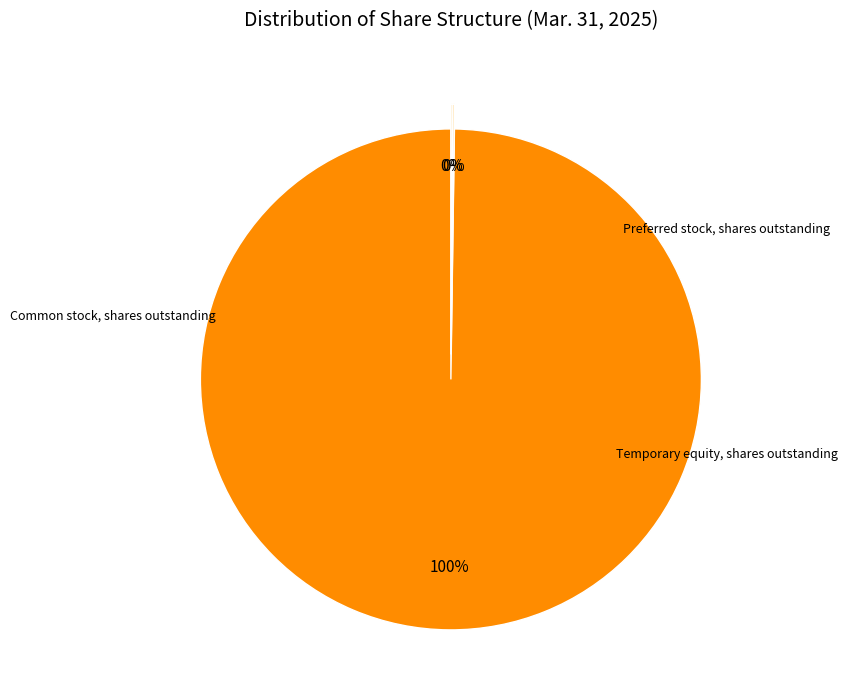

Does any single category account for the majority?

Yes